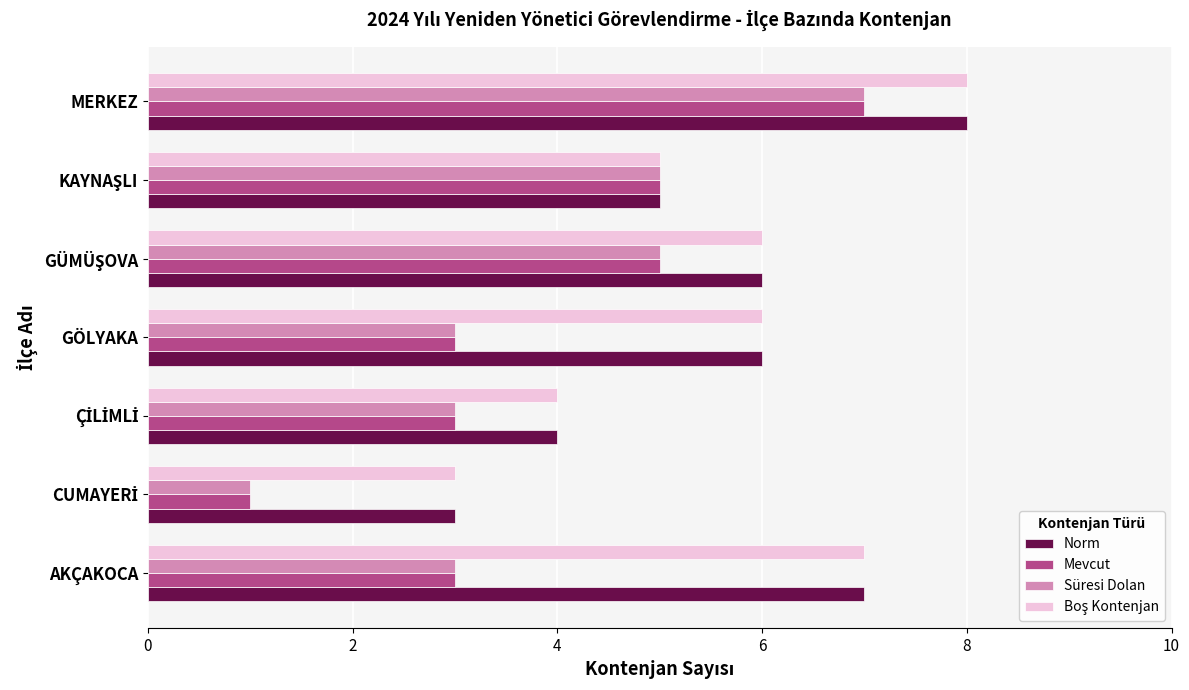

At which category is the sum across all series the highest?

MERKEZ